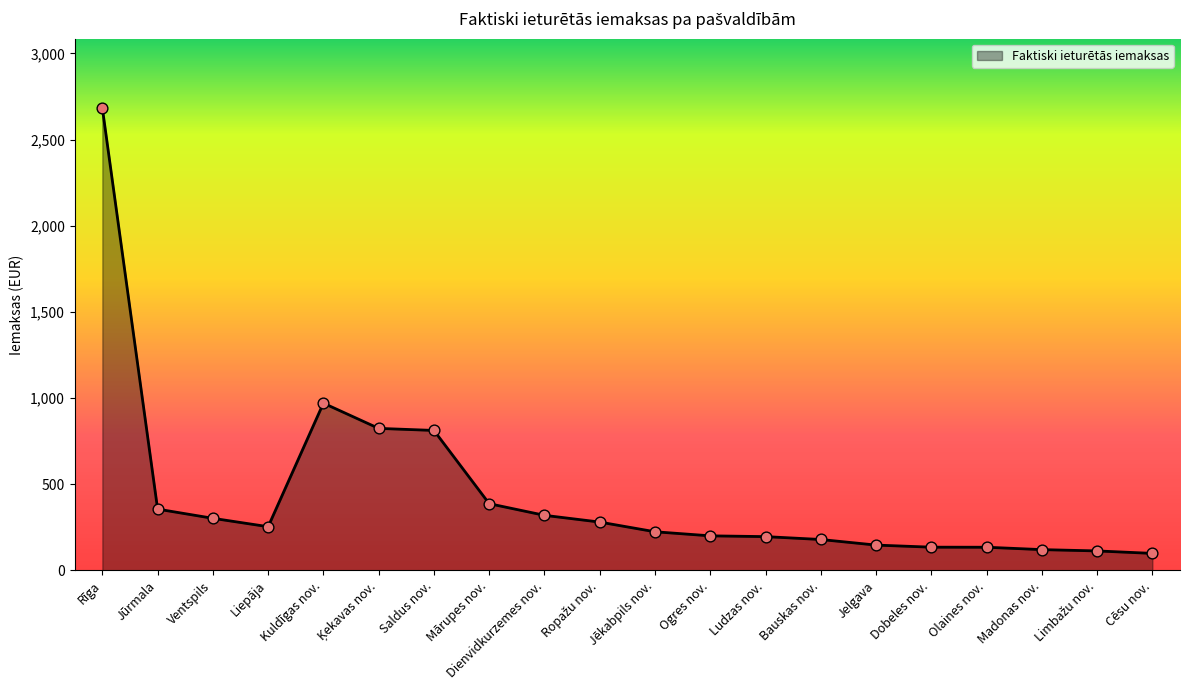

What is the change in value from Saldus nov. to Jēkabpils nov.?

-588.0